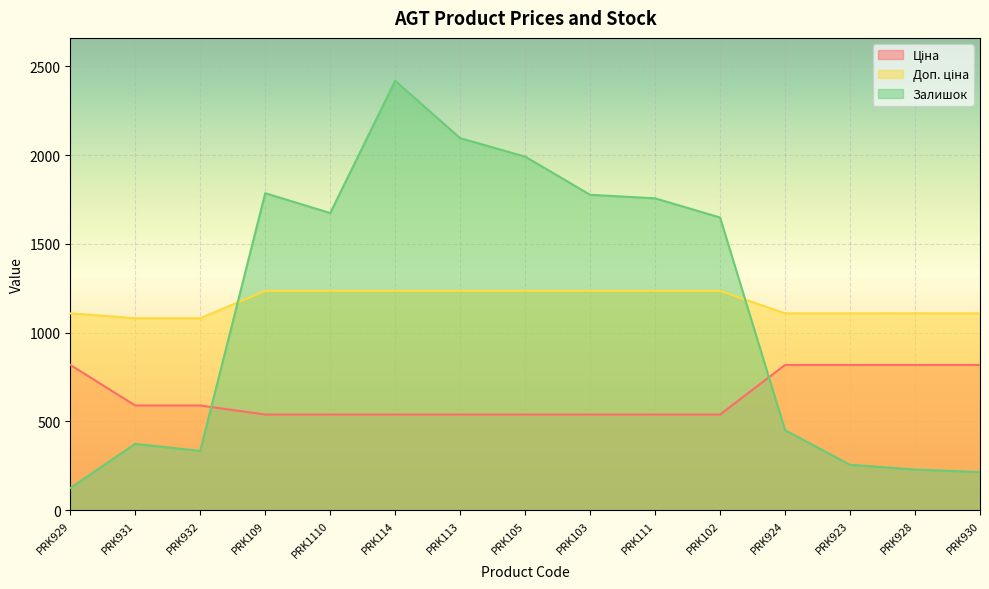

How many lines are shown in the chart?

3